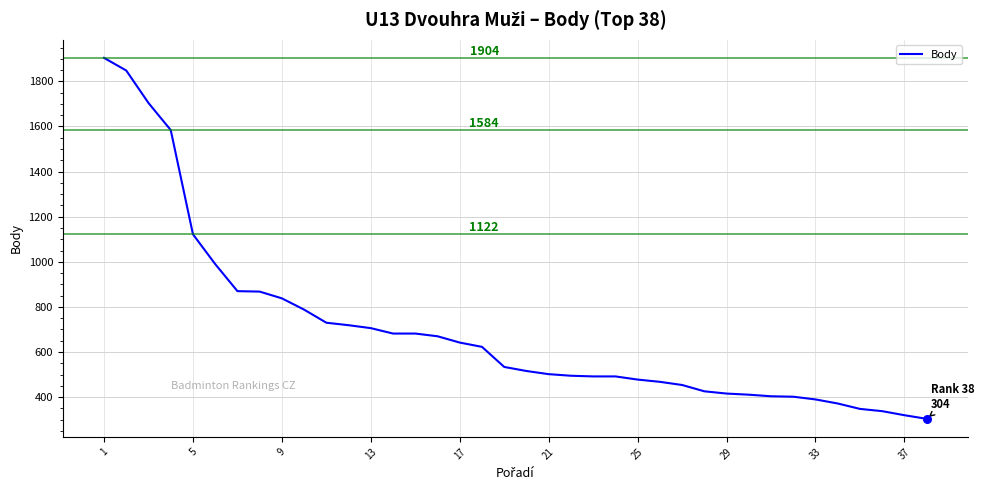

What is the maximum value shown in the chart?

1904